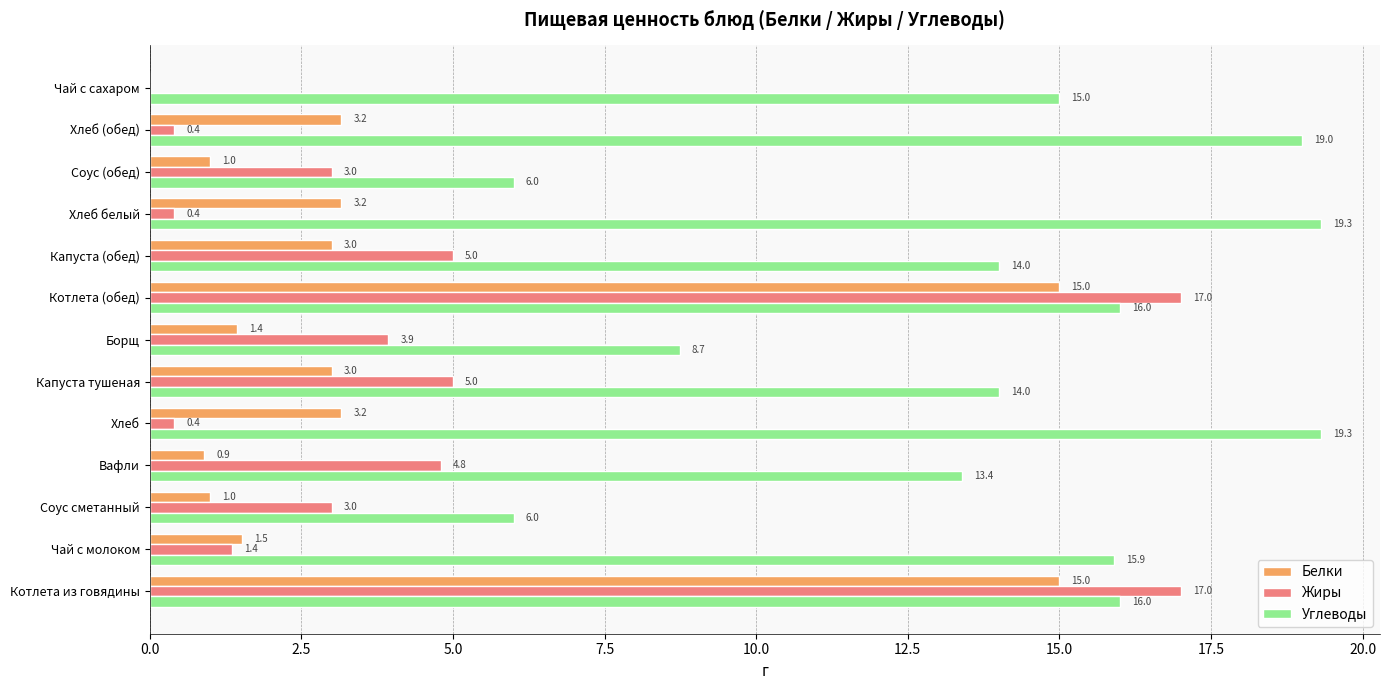

What are all the series names shown in the legend?

Белки, Жиры, Углеводы